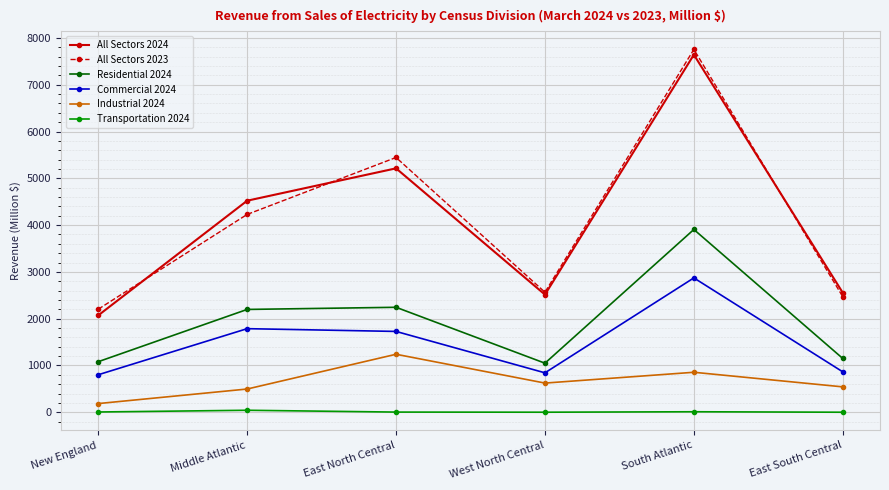

Is it true that Residential 2024 equals 1048.0 at West North Central?

True